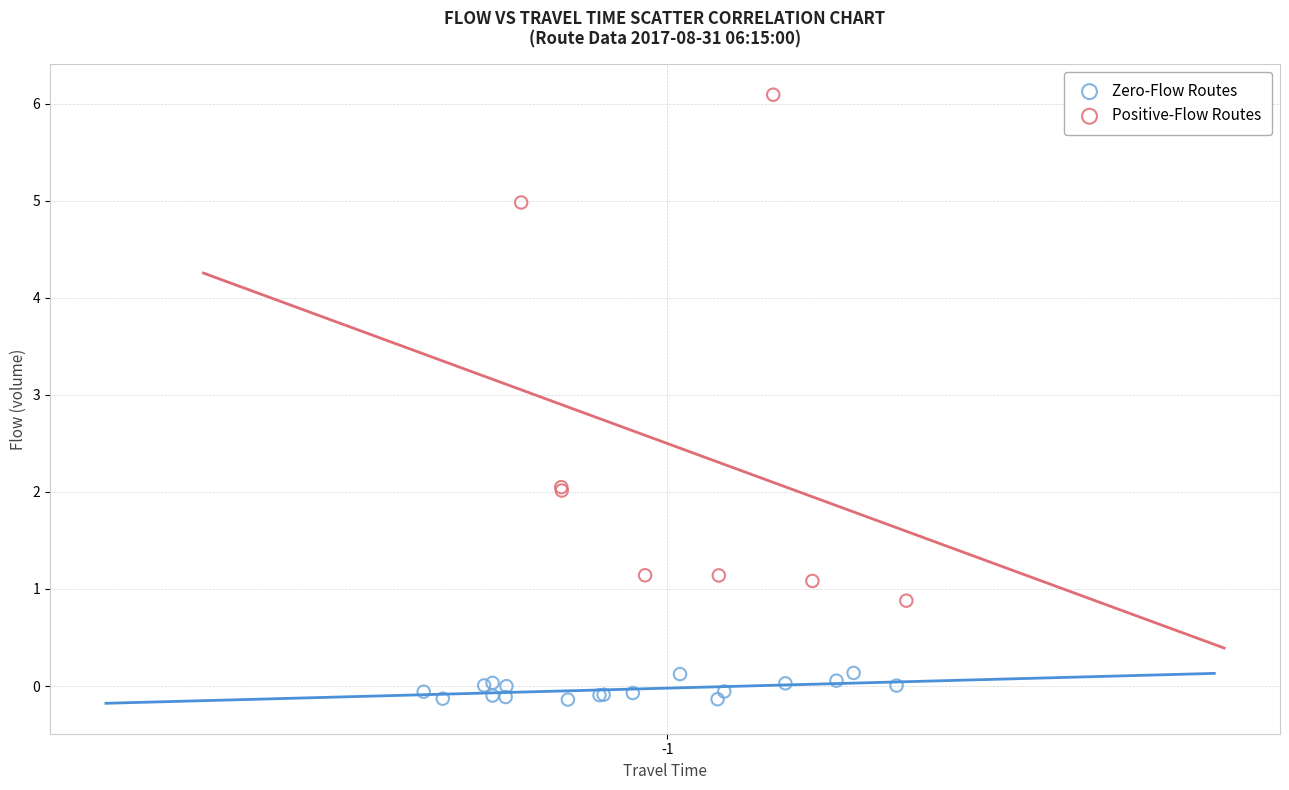

Which series contains the highest Y value?

Positive-Flow Routes